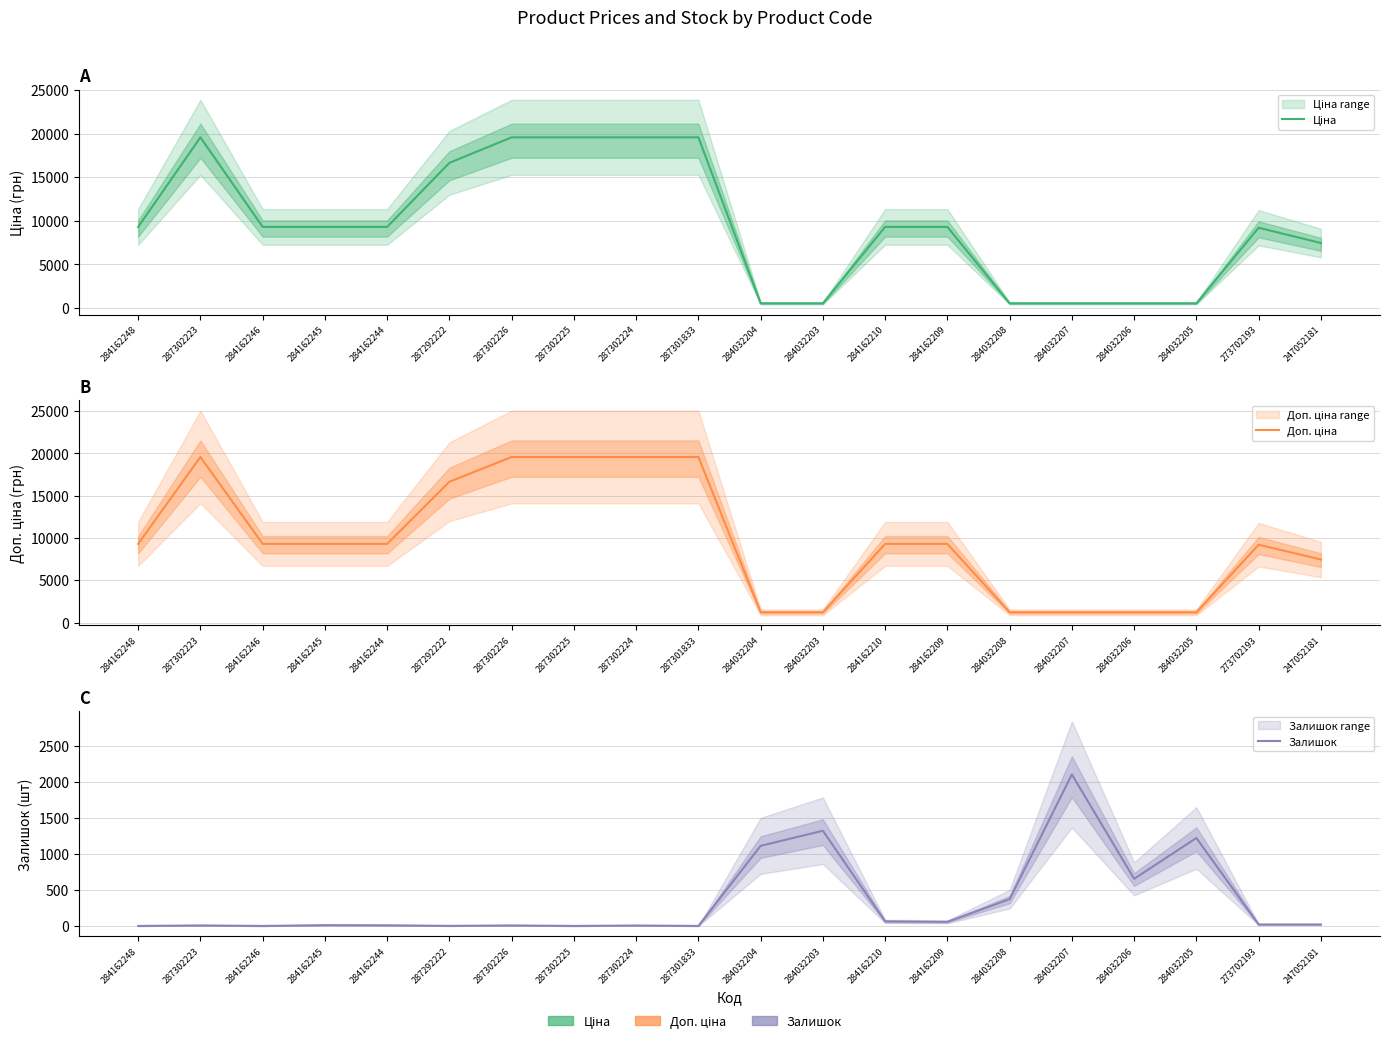

List the labels in order of Доп. ціна value, smallest first.

284032204, 284032203, 284032208, 284032207, 284032206, 284032205, 247052181, 273702193, 284162248, 284162246, 284162245, 284162244, 284162210, 284162209, 287292222, 287302223, 287302226, 287302225, 287302224, 287301833